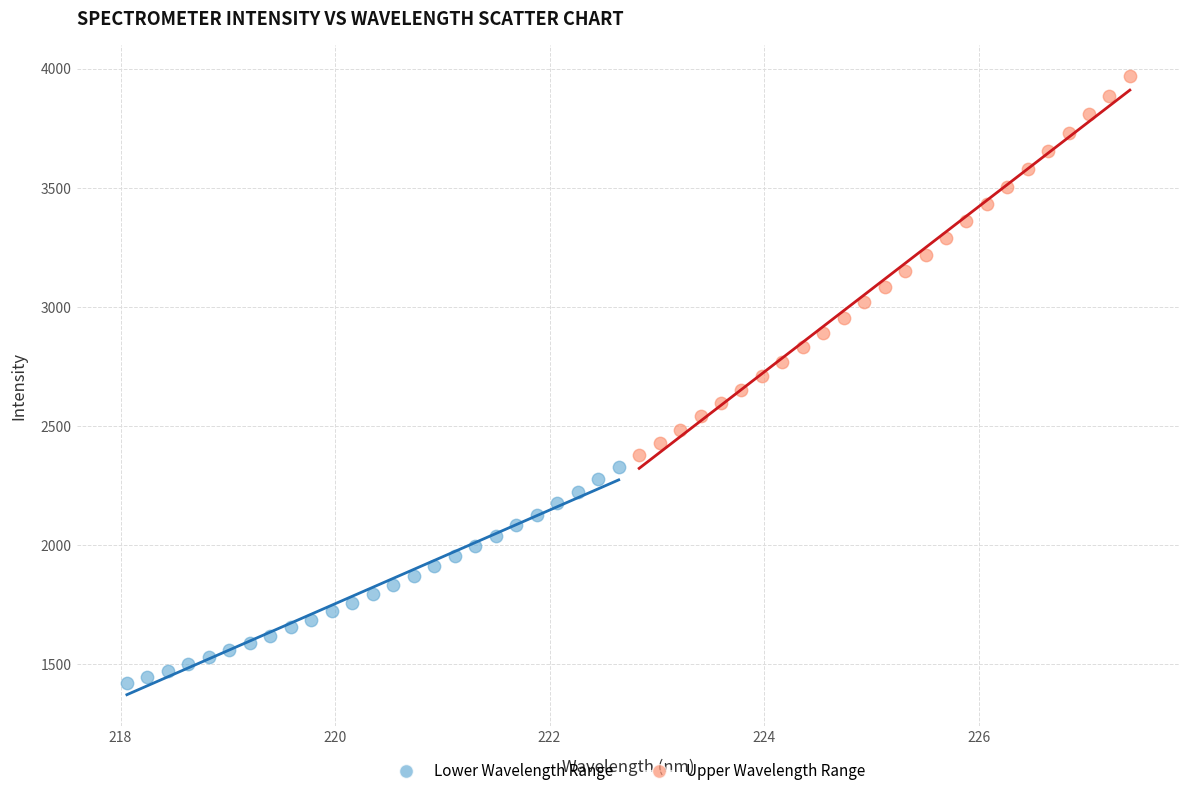

Which series contains the lowest Y value?

Lower Wavelength Range